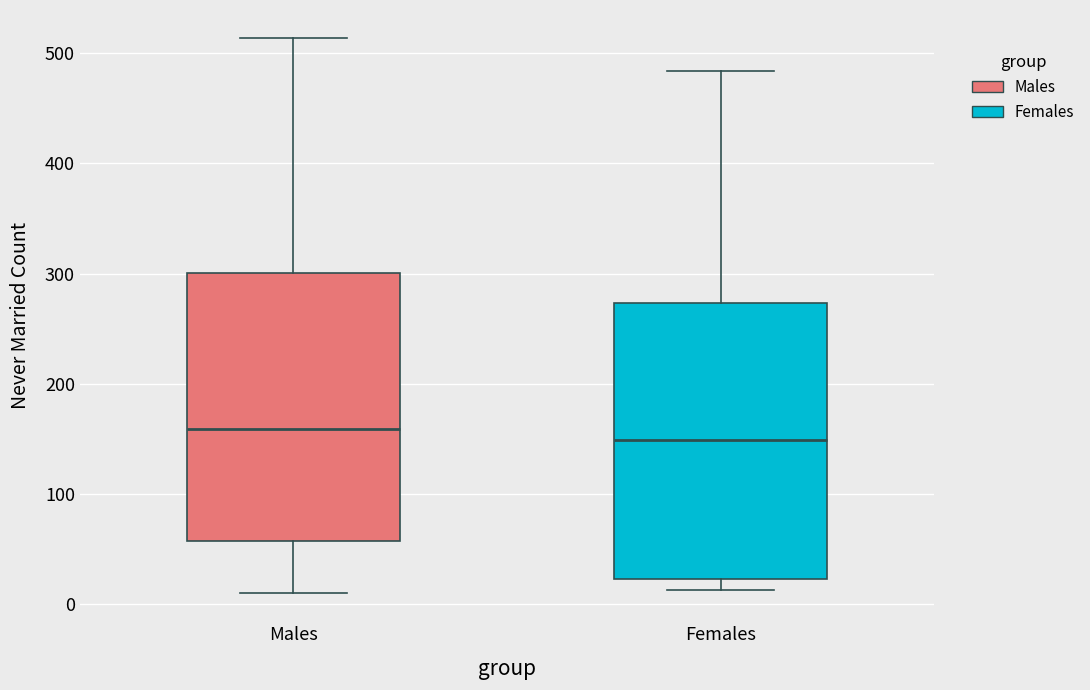

Reading left to right, read every box against the y-axis: the position of its median line, the range the box covers, and the ends of its whiskers. The values are not printed on the chart, so give them approximately, as read against the axis.

Males: median 160, box 60 to 300, whiskers 10 to 510
Females: median 150, box 20 to 270, whiskers 10 to 480